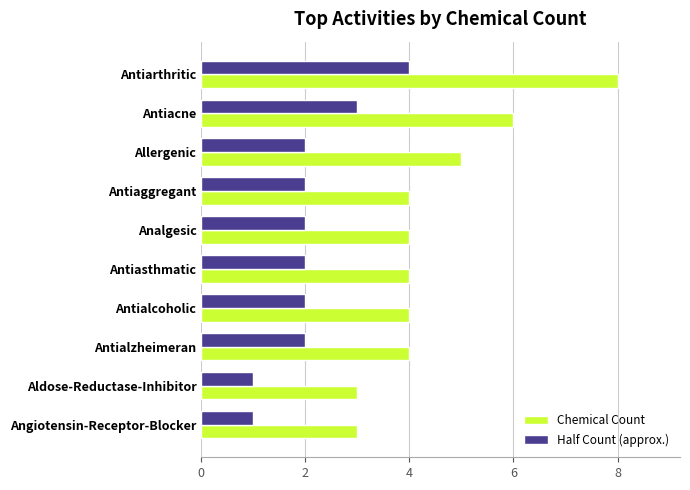

List the series in order of their overall mean, highest first.

Chemical Count, Half Count (approx.)